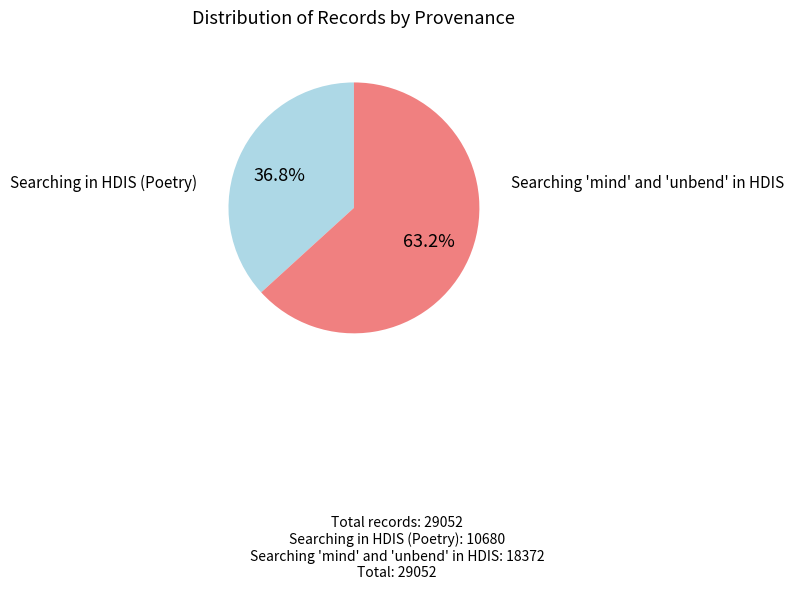

How many slices are in this pie chart?

2